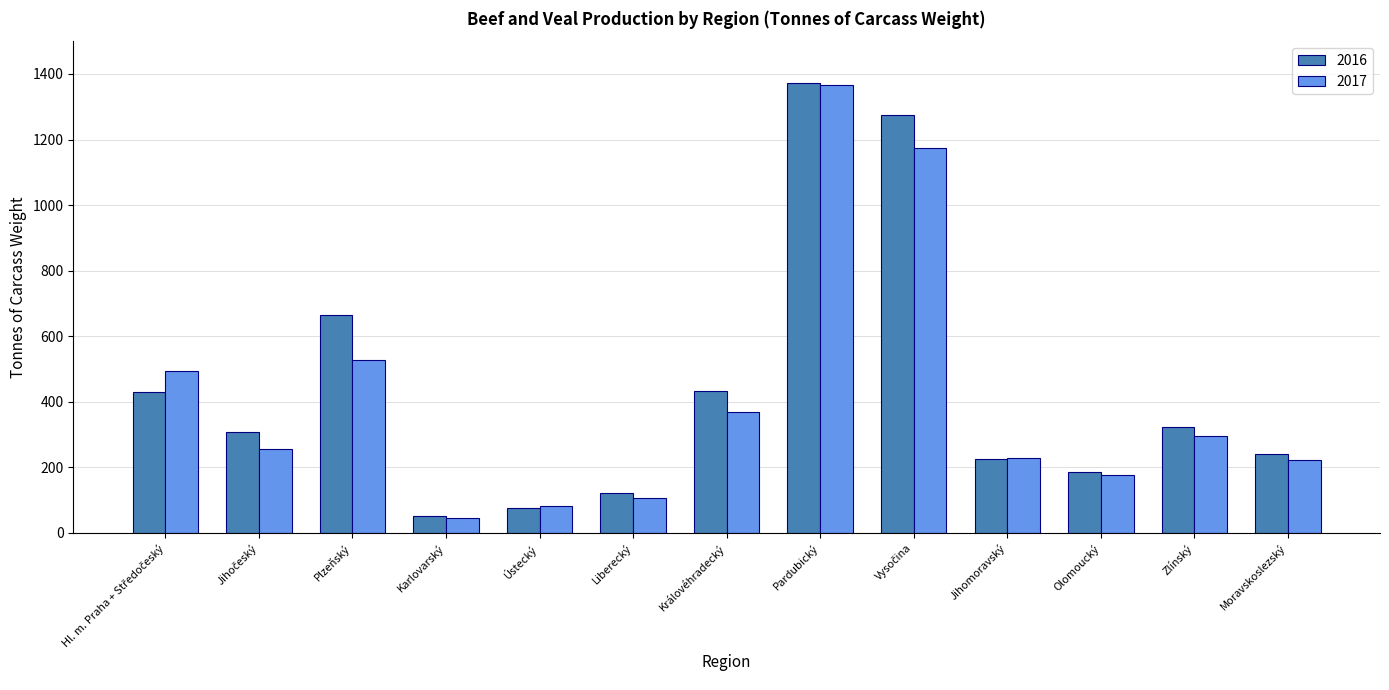

What is the average value of the 2017 series?

410